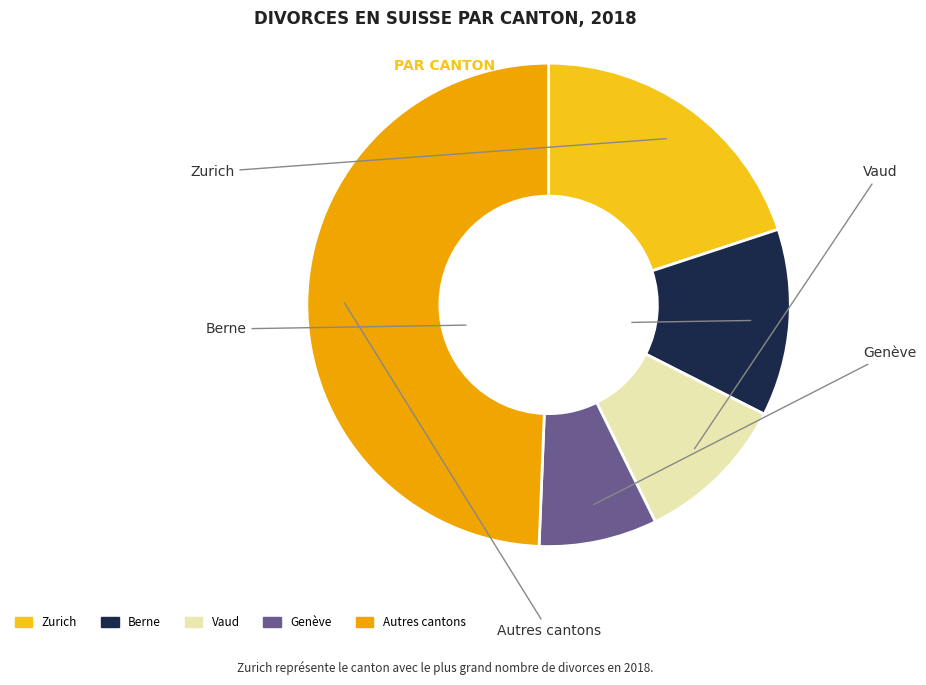

Is there any slice that represents more than half of the pie?

No